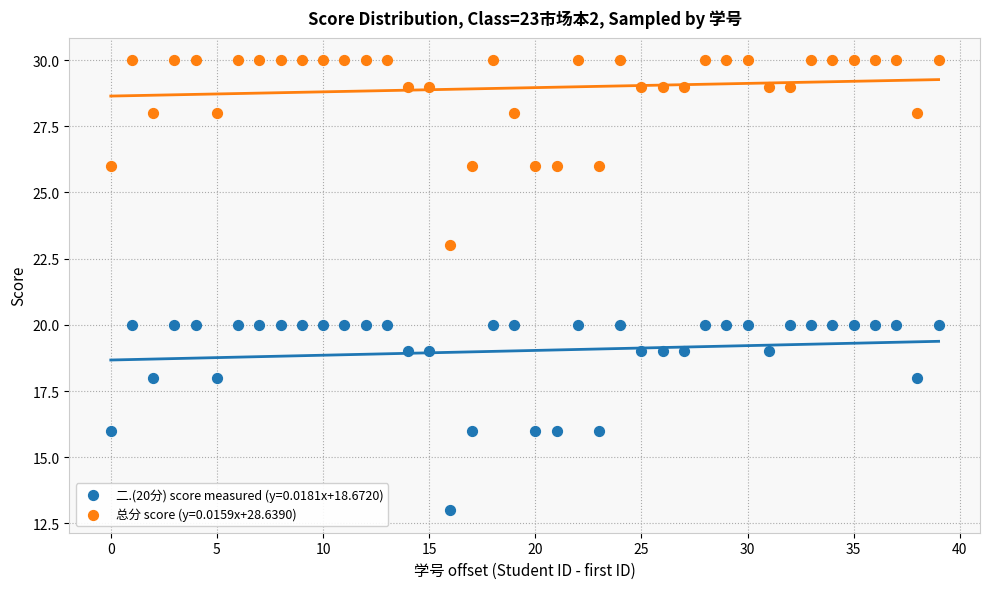

Which series contains the lowest Y value?

二.(20分) score measured (y=0.0181x+18.6720)